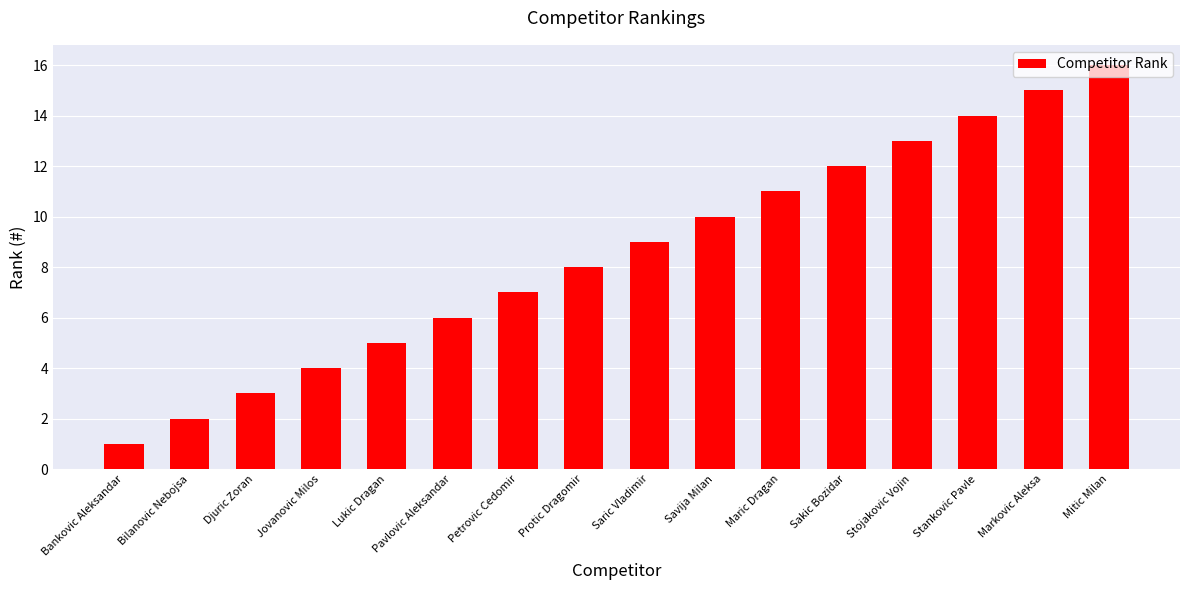

What is the smallest value displayed?

1